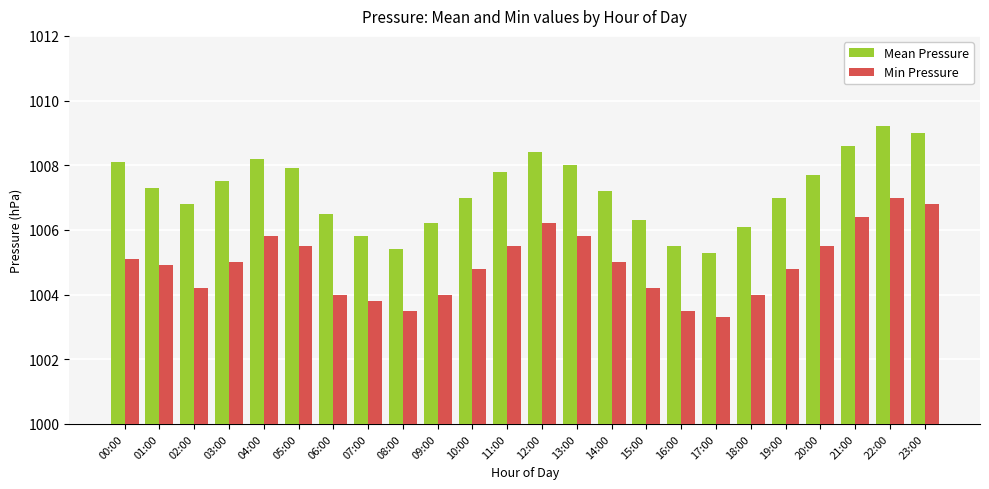

Are the bars grouped side by side (vs. stacked)?

Yes